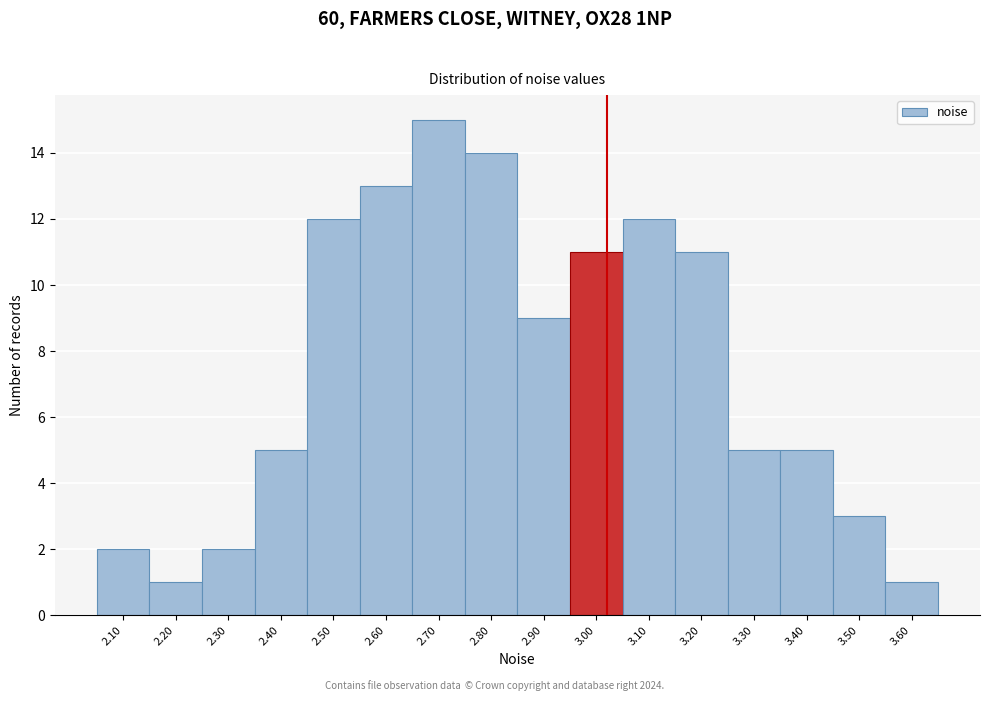

Reading right to left, extract all data points from this chart.

1	3	5	5	11	12	11	9	14	15	13	12	5	2	1	2